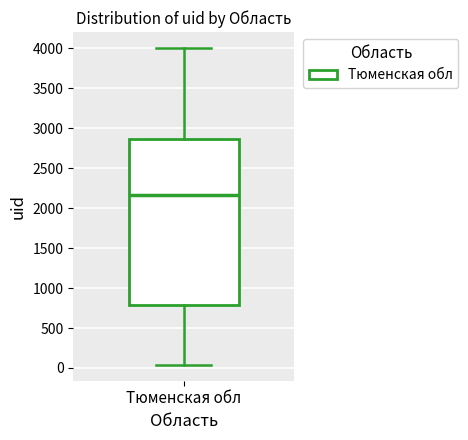

Where is the lower edge of the box for Тюменская обл on the y-axis? The values are not printed on the chart, so give them approximately, as read against the axis.

800